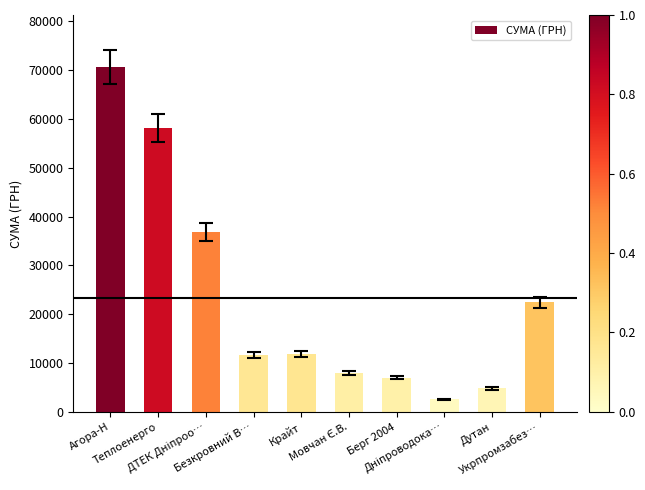

What is the sum of all values?

233898.3